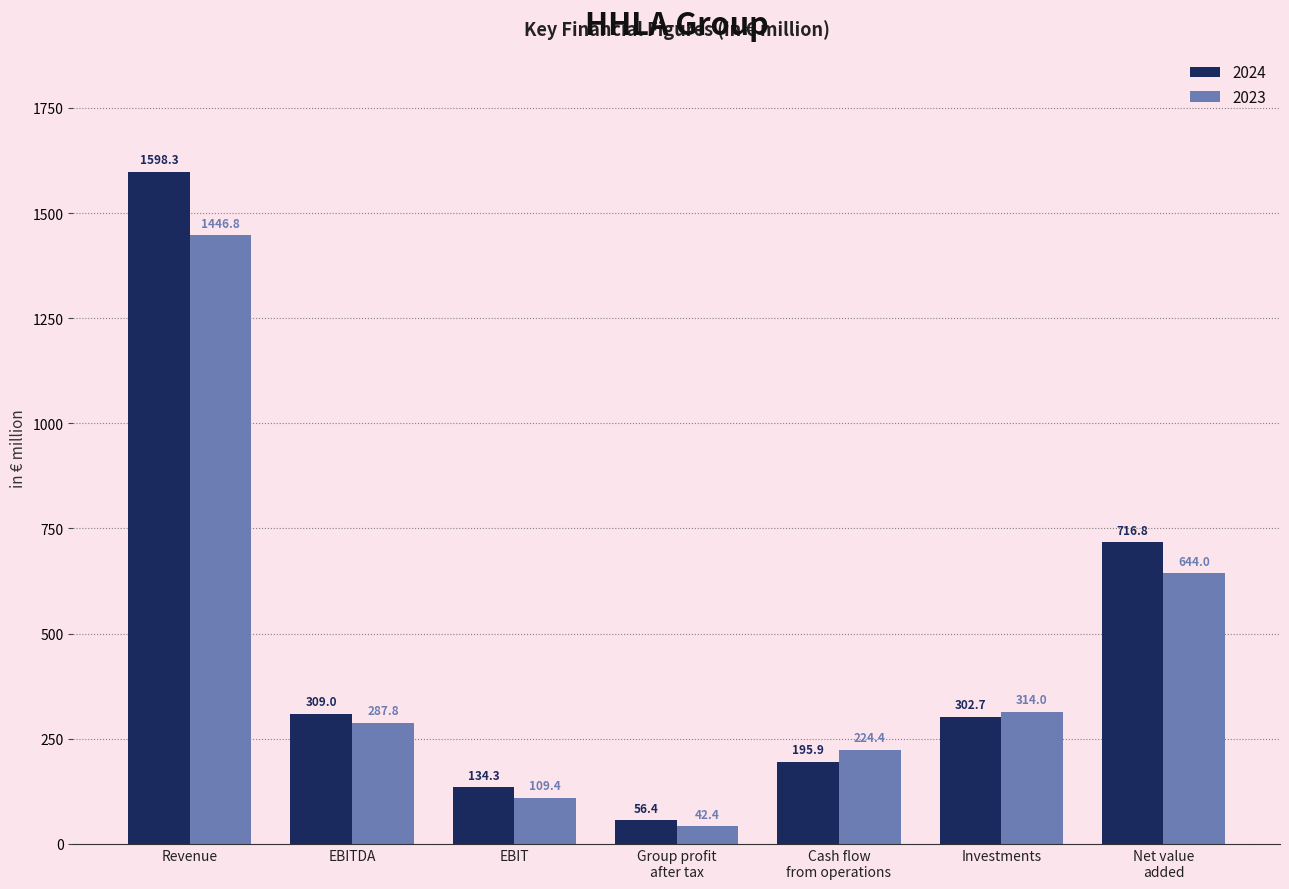

What is the average value of the 2023 series?

438.4